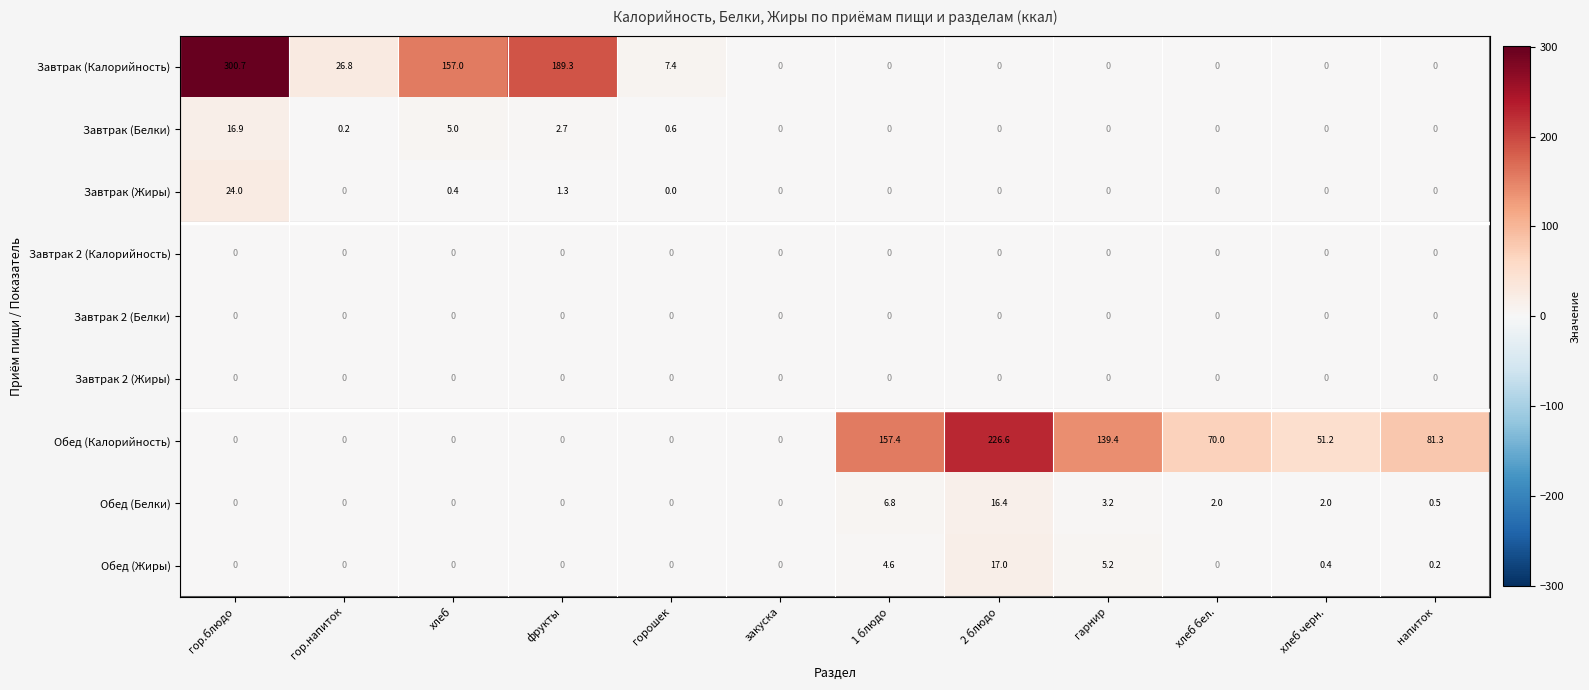

At which category is the sum across all series the highest?

гор.блюдо